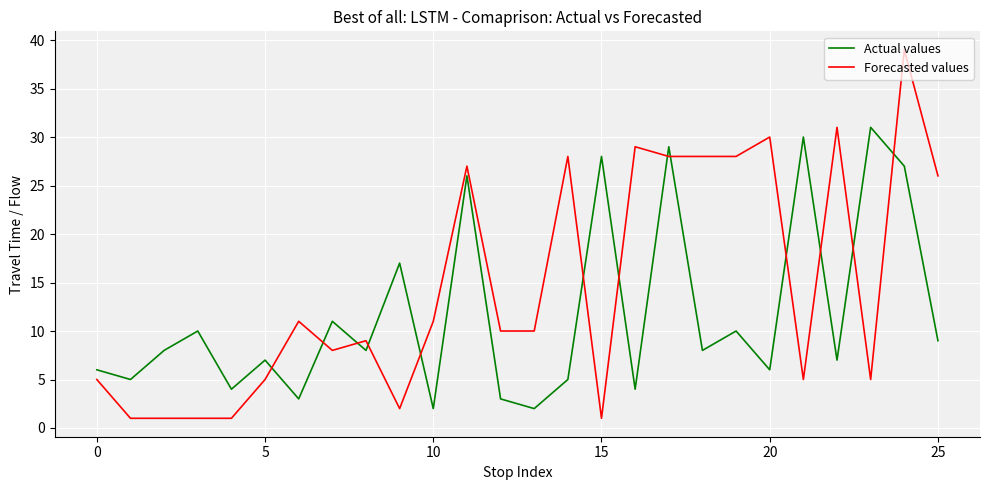

Rank the series by their average value, from lowest to highest.

Actual values, Forecasted values